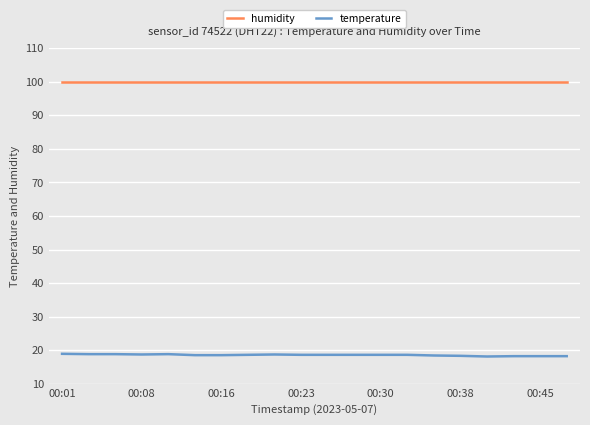

True or false: temperature and humidity intersect in this chart.

False